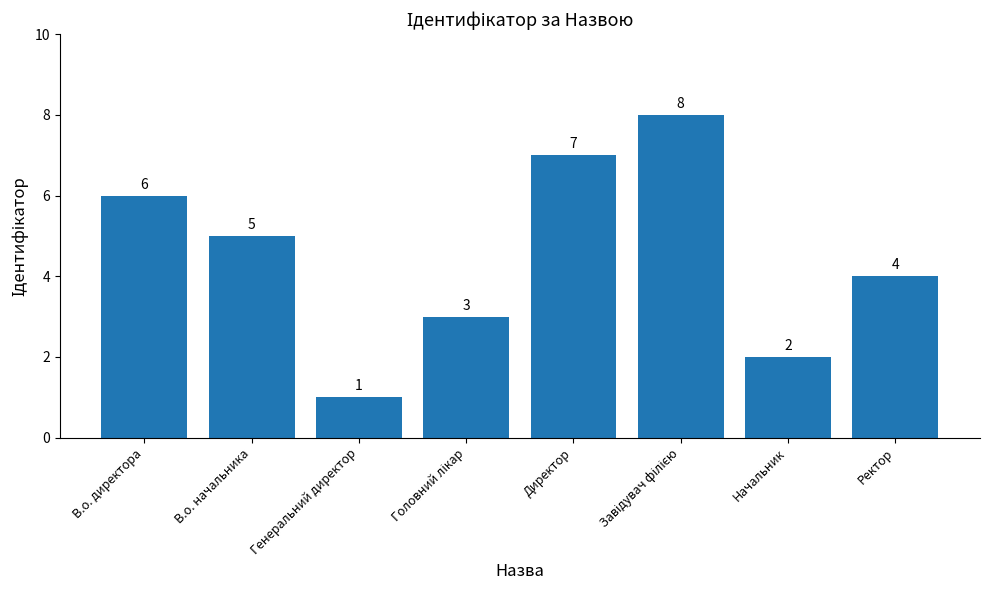

How many values are below 5?

4